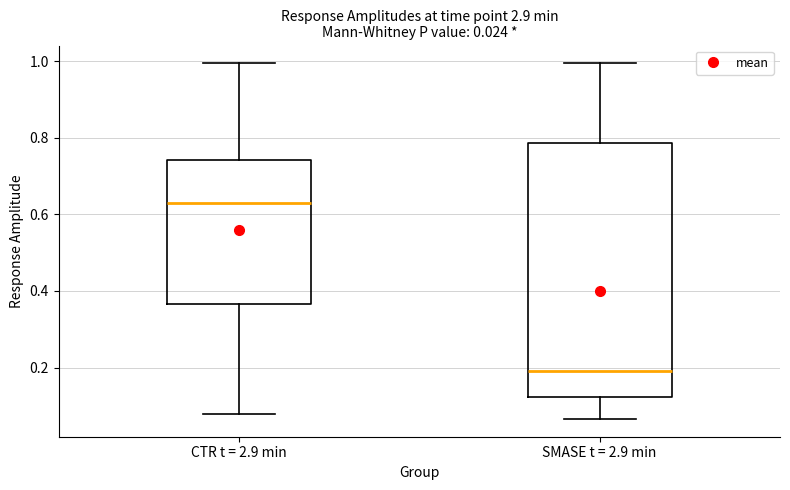

Reading left to right, transcribe this box plot: for each box, give where its median line is, the range the box spans, and where its two whiskers end, as read against the y-axis. The values are not printed on the chart, so give them approximately, as read against the axis.

CTR t = 2.9 min: median 0.64, box 0.36 to 0.74, whiskers 0.08 to 1.00
SMASE t = 2.9 min: median 0.18, box 0.12 to 0.78, whiskers 0.06 to 1.00